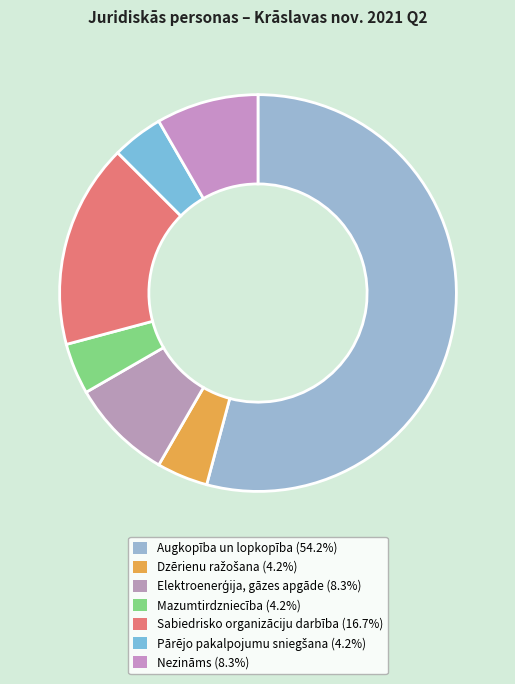

Count the number of slices in the pie.

7